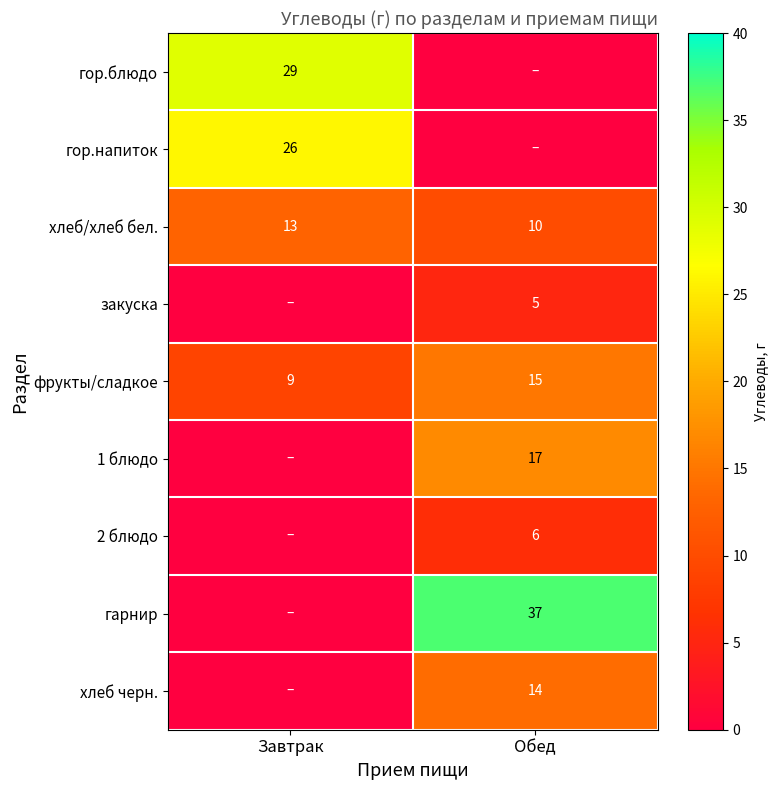

Is the value of фрукты/сладкое at Обед greater than the value of 2 блюдо at Обед?

Yes